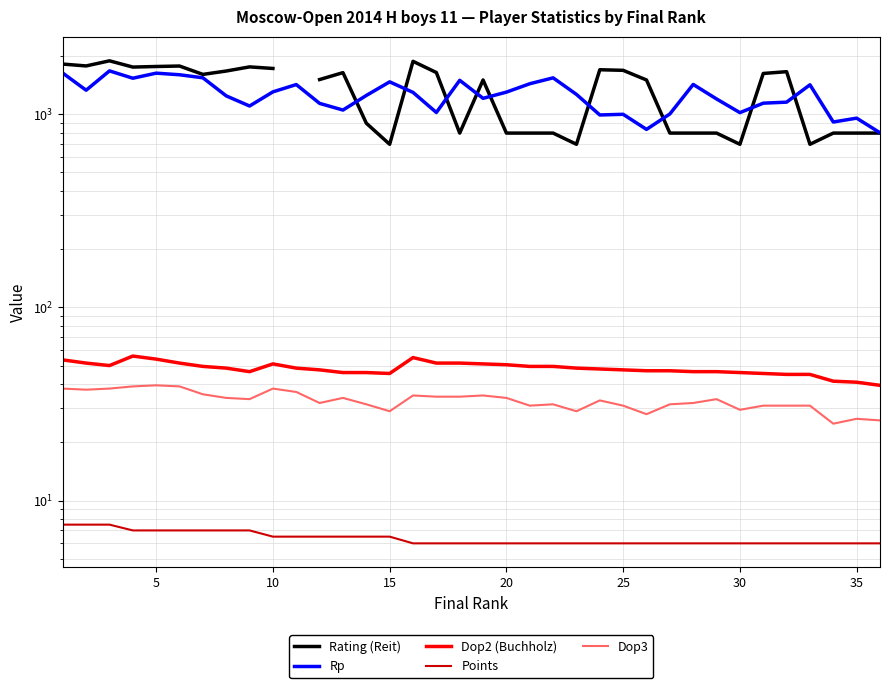

The Rp series shows 1702.9 at 26. True or false?

False